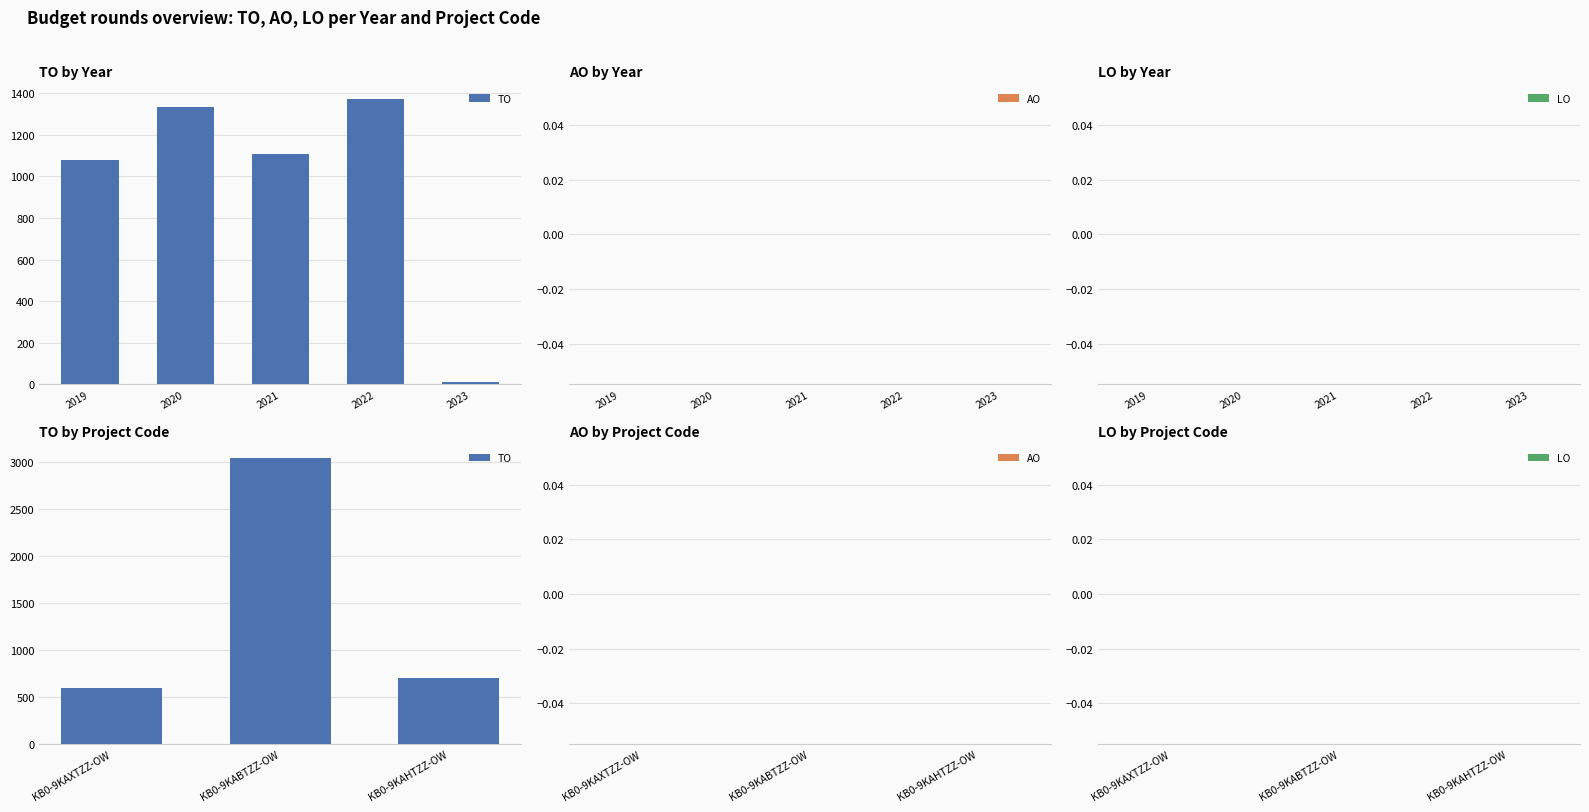

What is the minimum value for TO?

598